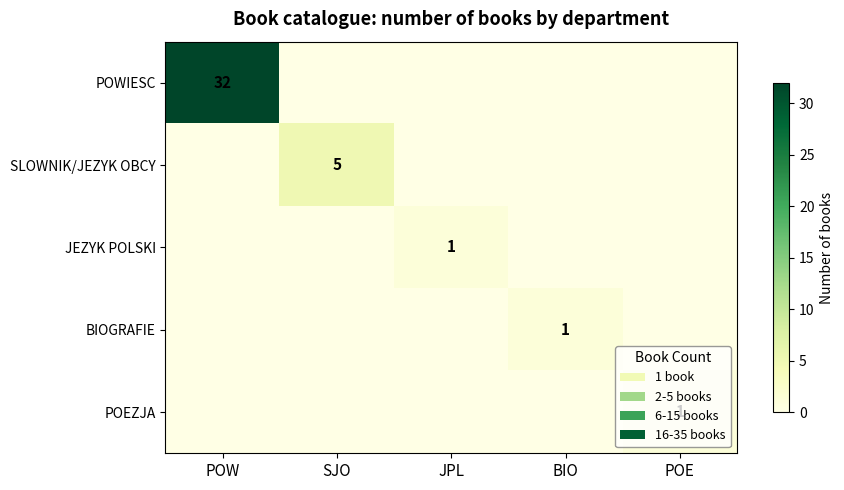

The POWIESC series shows 32 at POW. True or false?

True